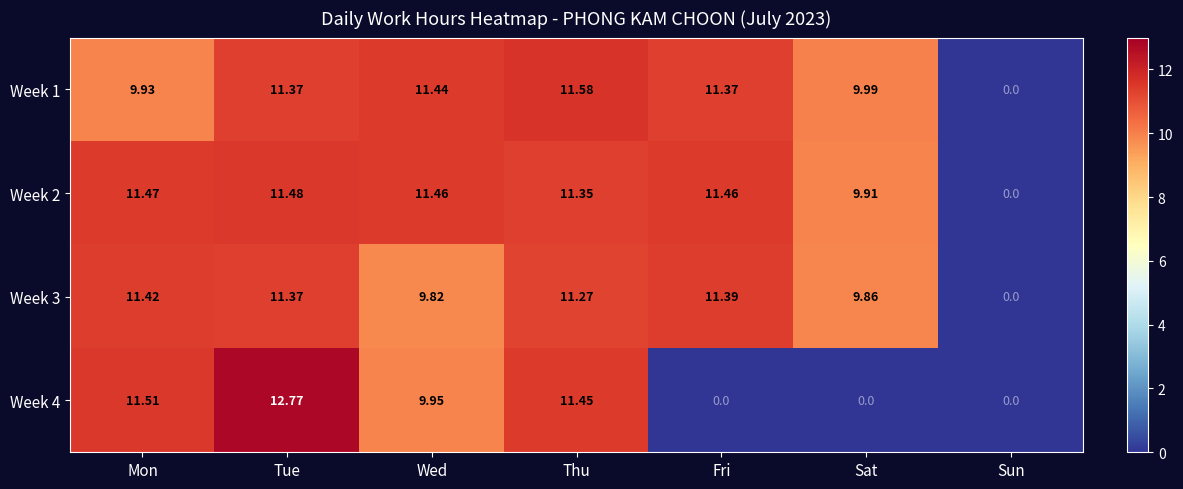

Rank the series by their maximum value, from highest to lowest.

Week 4, Week 1, Week 2, Week 3